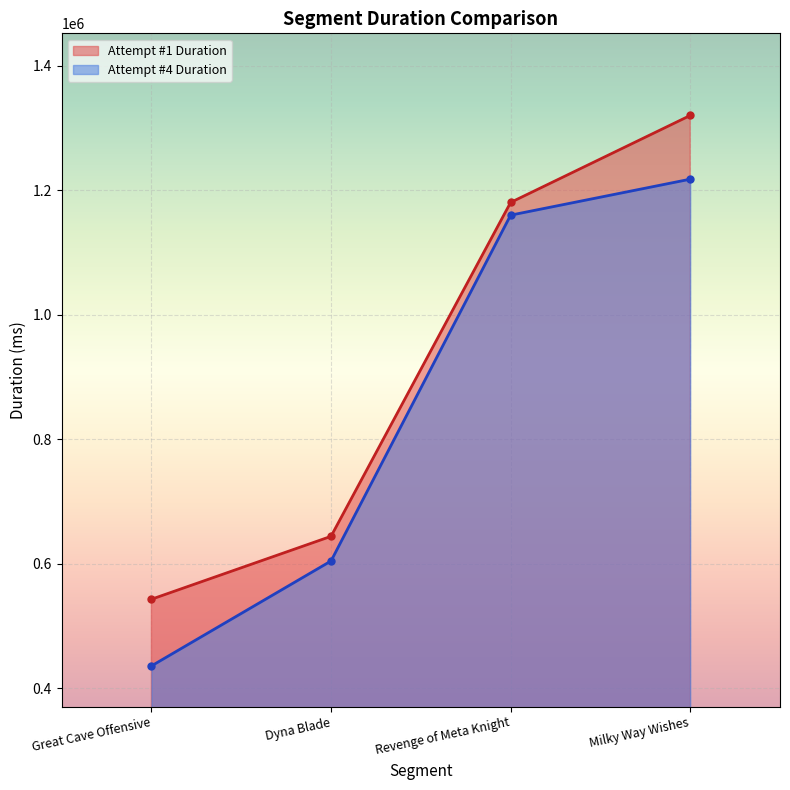

Does the chart display data point markers on the line(s)?

Yes